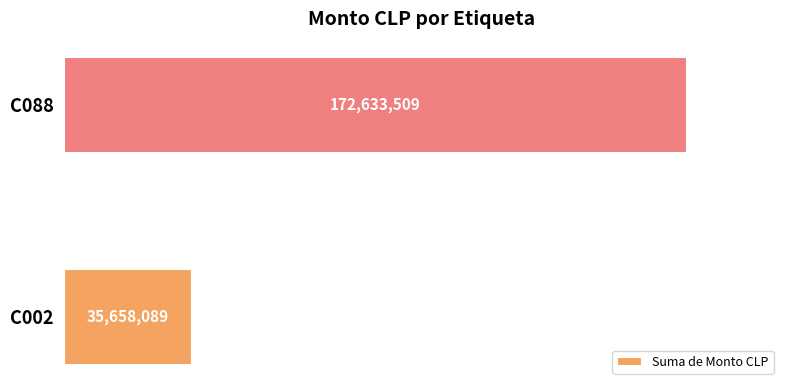

What is the sum of all values?

208291598